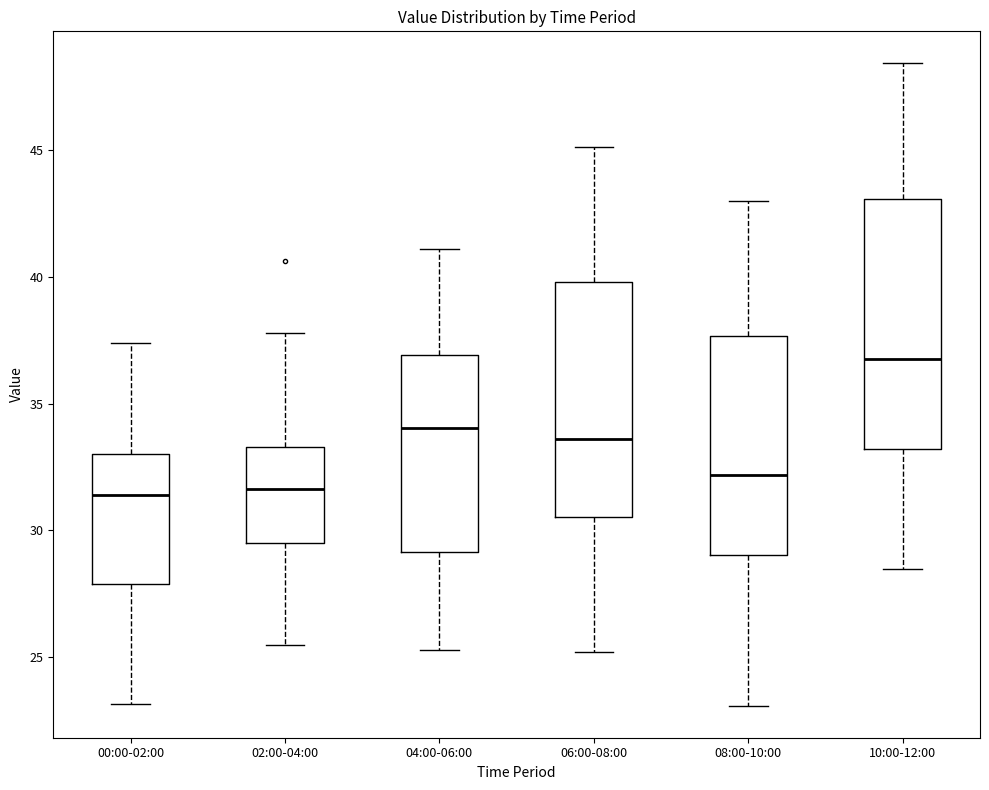

Where does the upper whisker of the box for 00:00-02:00 end on the y-axis? The values are not printed on the chart, so give them approximately, as read against the axis.

37.5